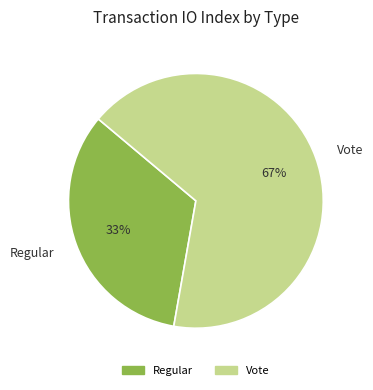

To the nearest percent, what is the combined percentage of Vote and Regular?

100%